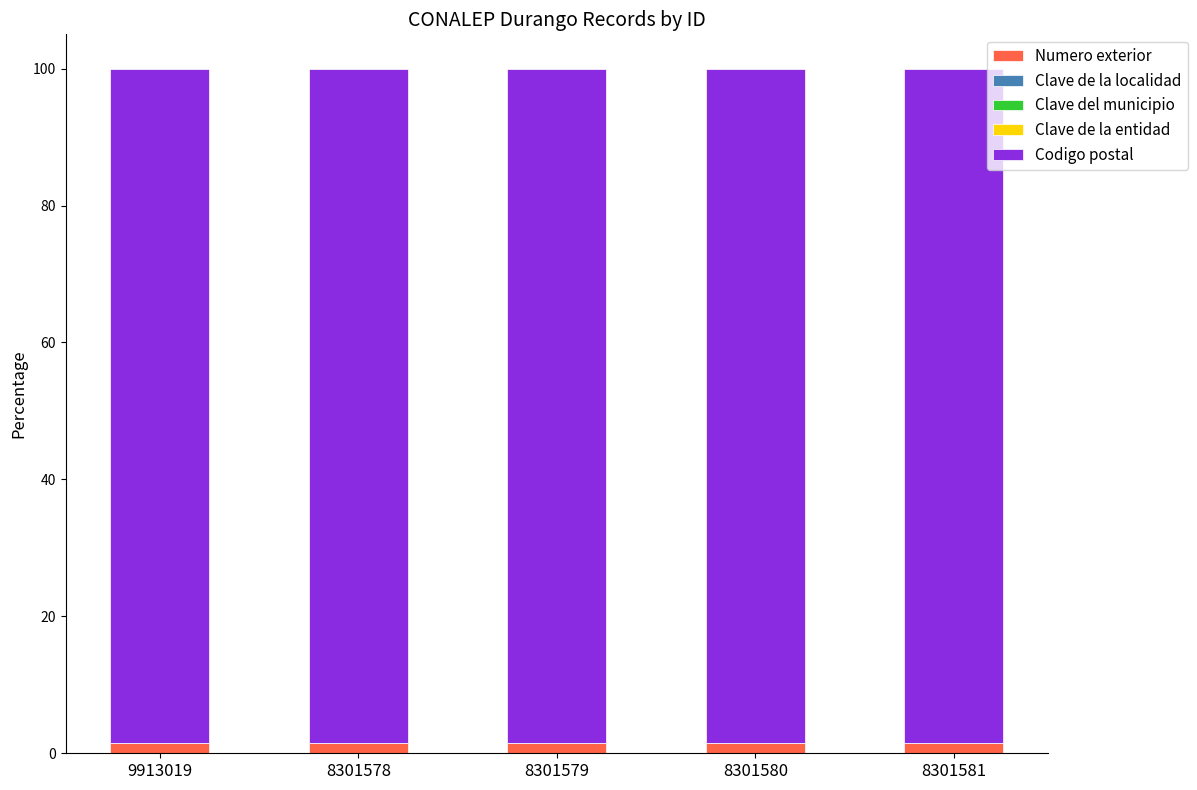

Rank the series at 8301579 from highest to lowest value.

Codigo postal, Numero exterior, Clave de la entidad, Clave del municipio, Clave de la localidad